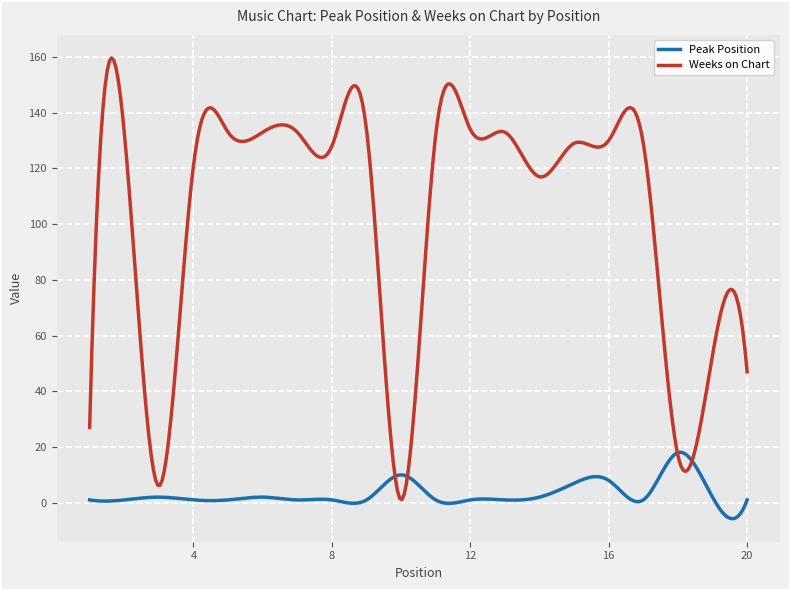

Which series has the widest spread of values?

Weeks on Chart